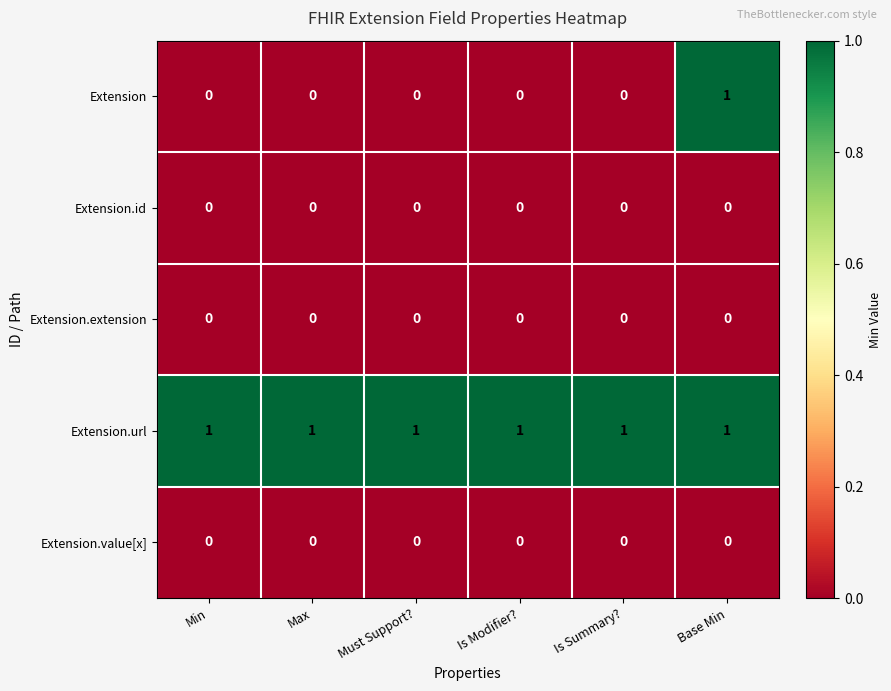

Which category has the highest value in the Extension series?

Base Min